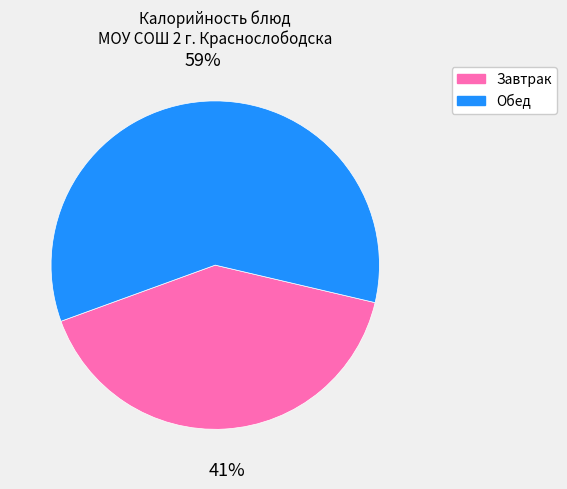

Is there any slice that represents more than half of the pie?

Yes